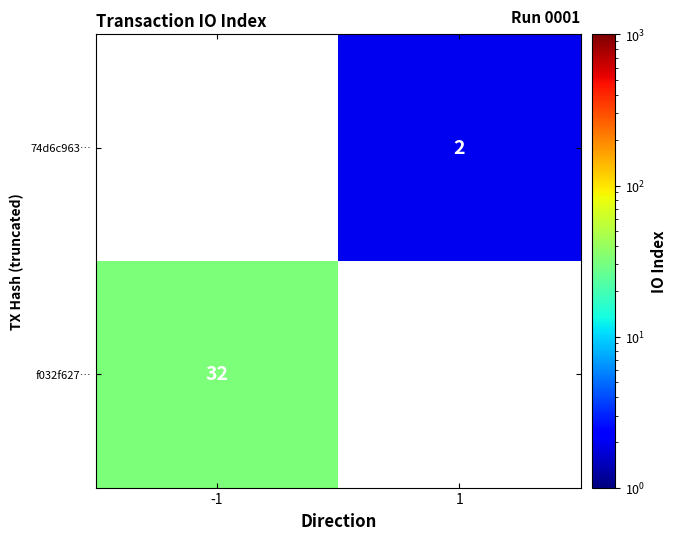

Is it true that 74d6c963… equals 2 at 1?

True